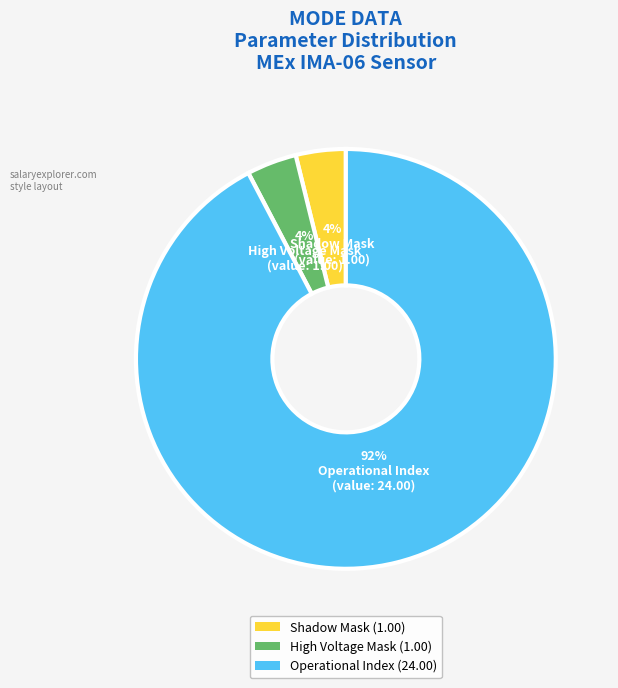

To the nearest percent, what is the average slice percentage?

33%